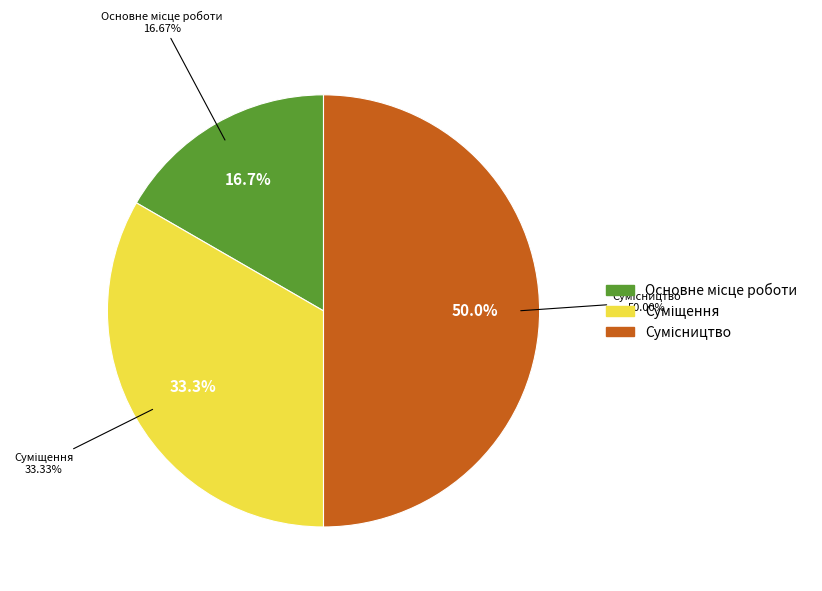

What is the largest slice in the pie chart?

Сумісництво